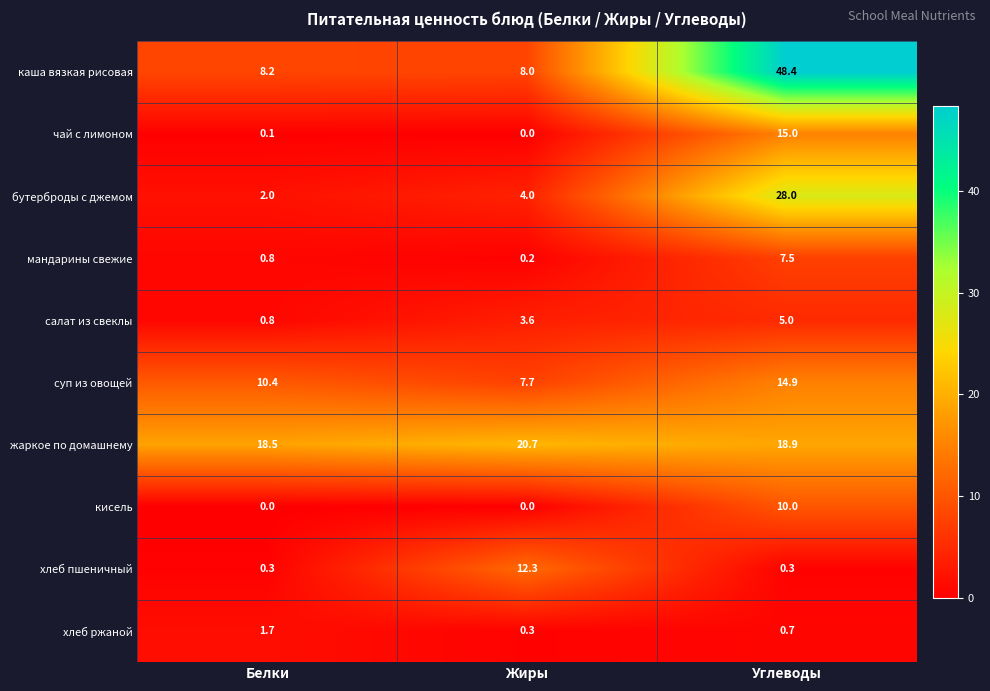

Which category has the highest value across all series?

Углеводы